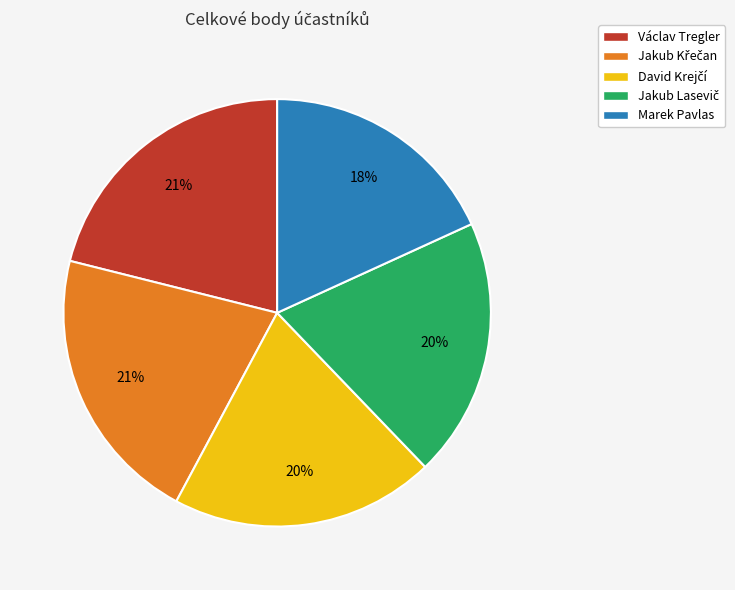

Is Václav Tregler the majority of the pie?

No